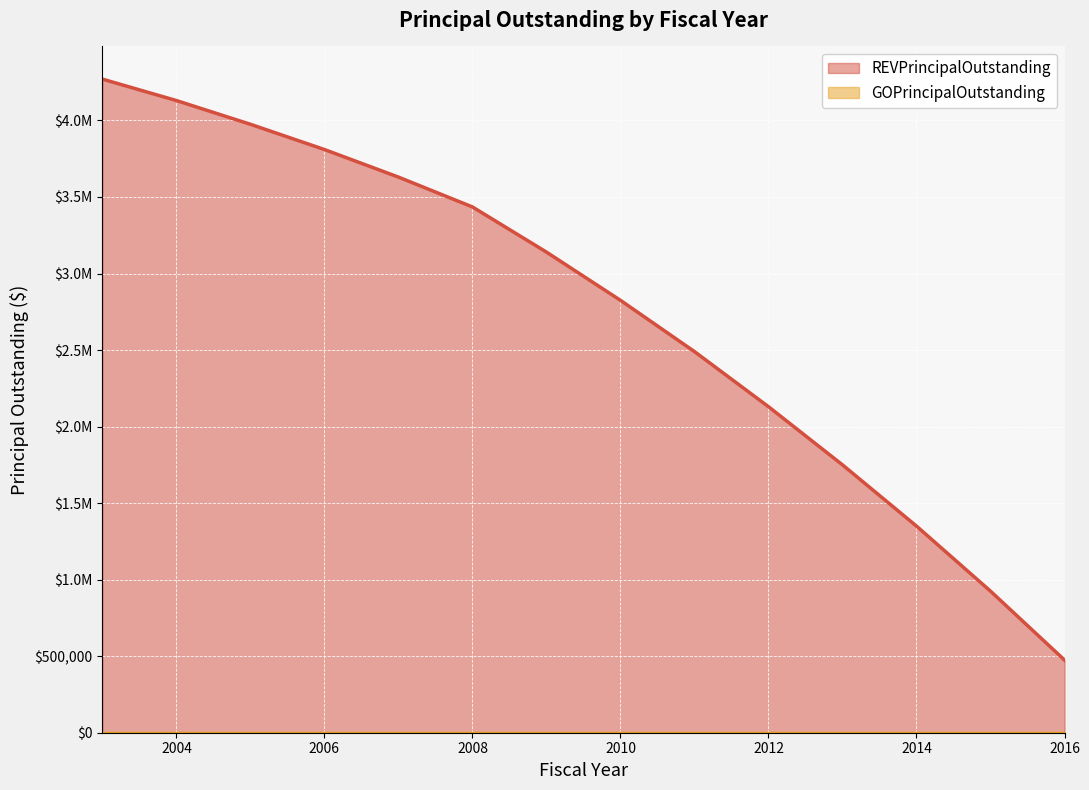

How many data points does each series have?

14